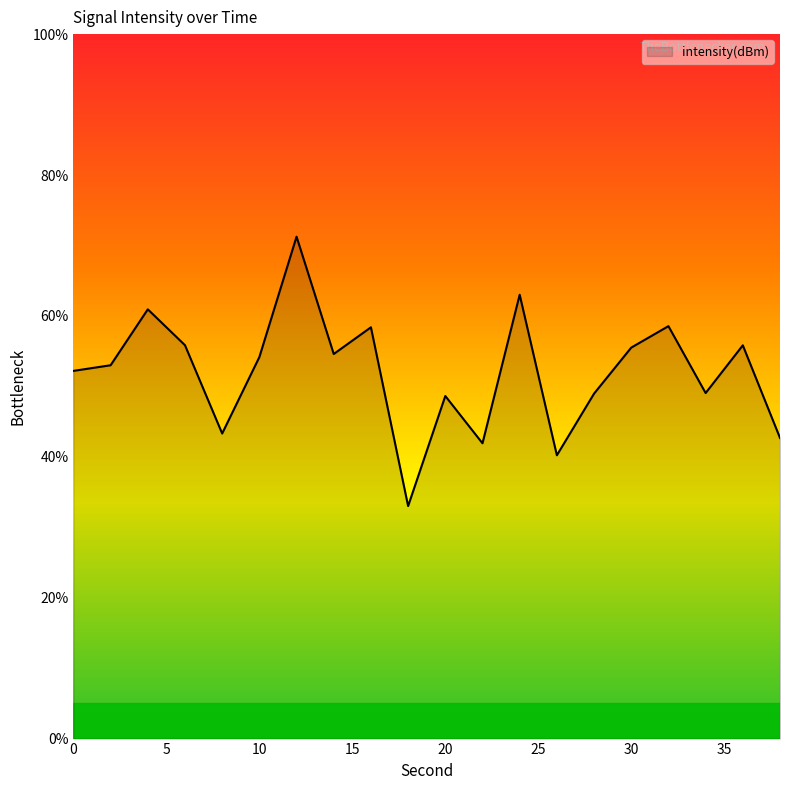

What is the smallest value displayed?

33.0